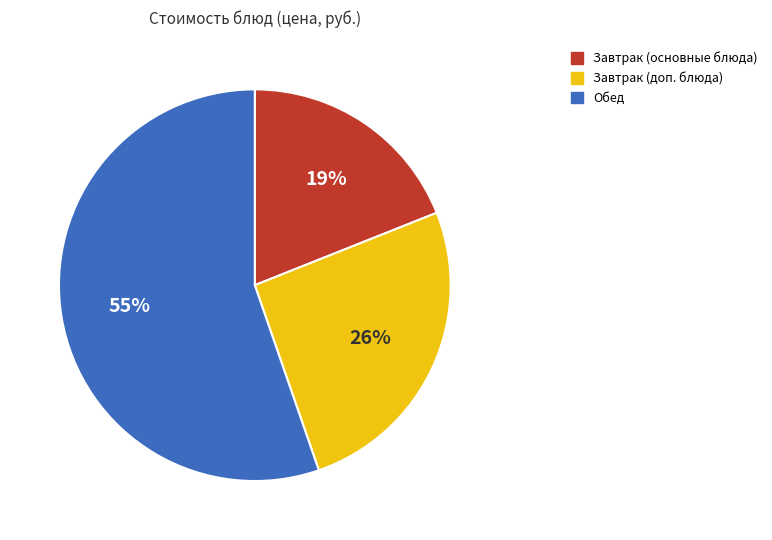

To the nearest percent, what is the average slice percentage?

33%